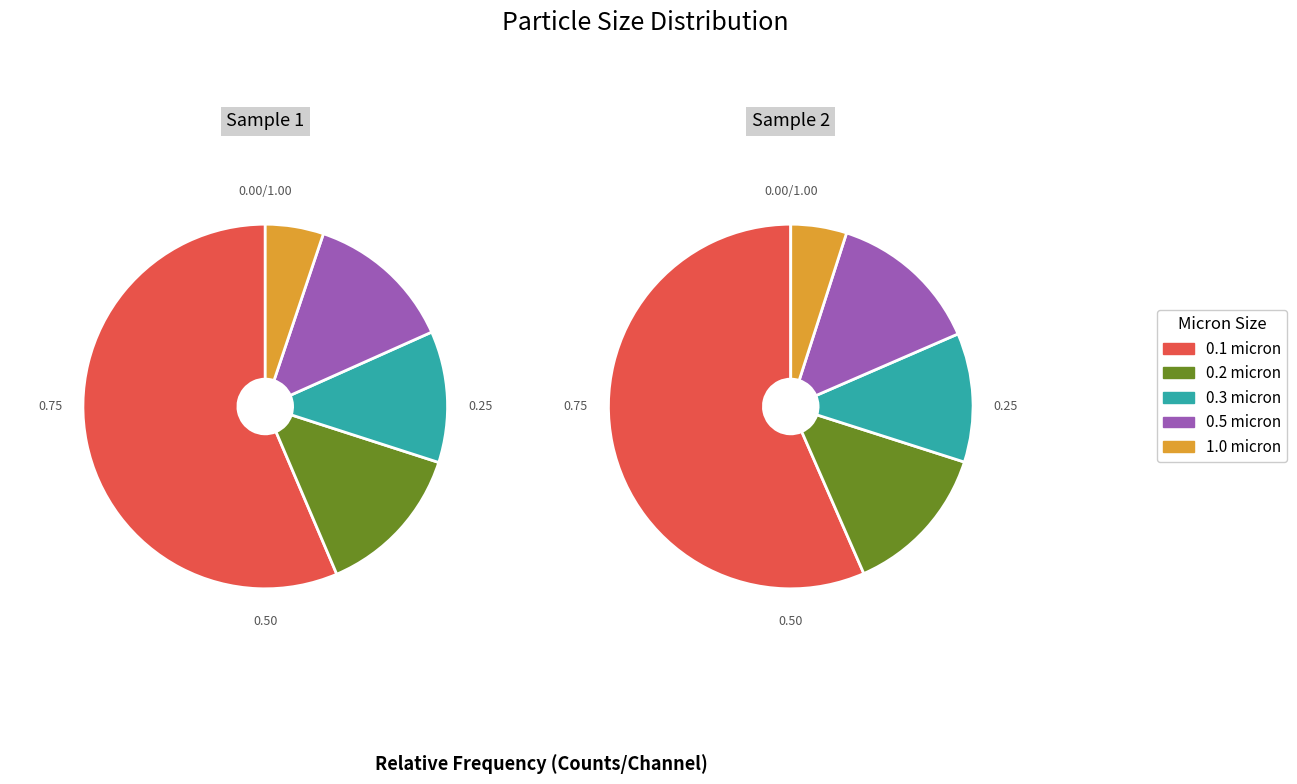

What is the largest slice in the pie chart?

0.1 micron